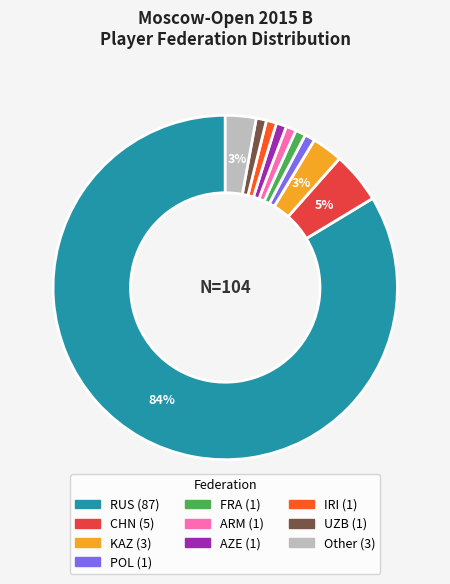

To the nearest percent, what portion does CHN represent?

5%